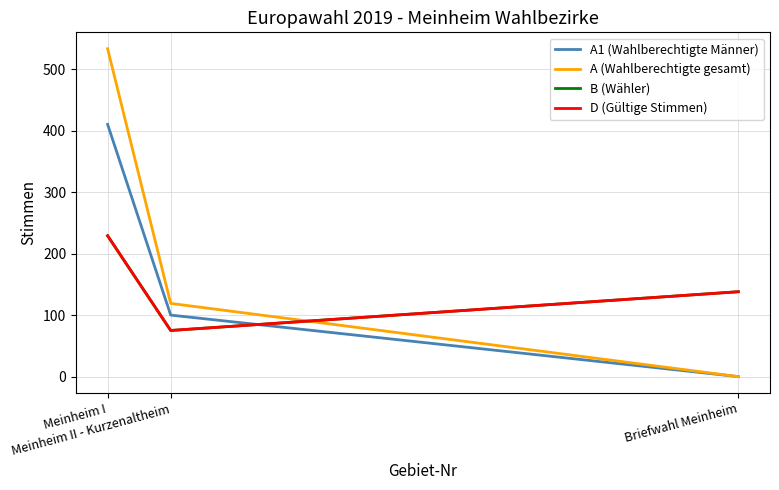

What is the total value across all series at Meinheim II - Kurzenaltheim?

369